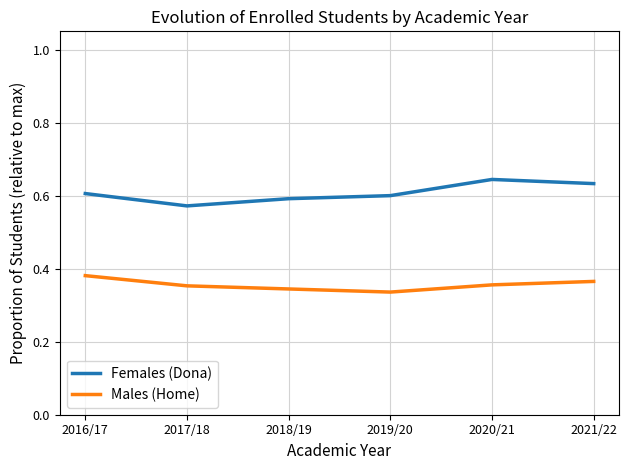

The Males (Home) series shows 0.1 at 2019/20. True or false?

False